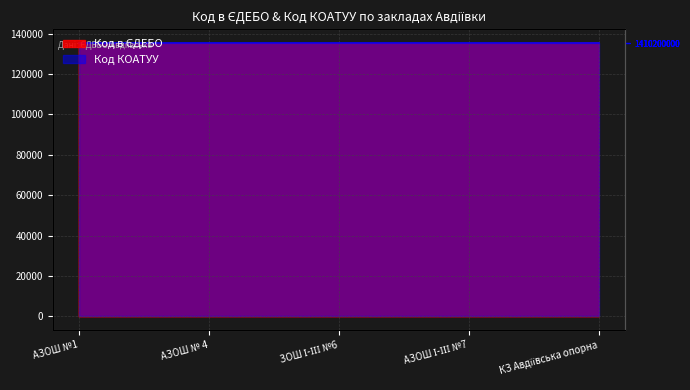

What is the sum of all values?

676125